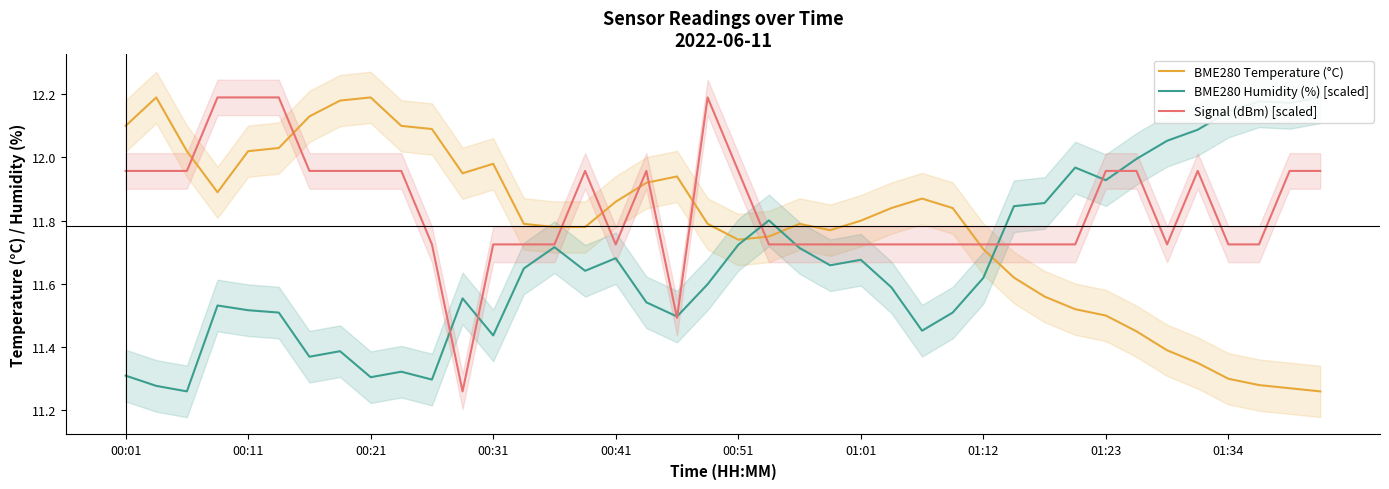

What is the maximum value shown in the chart?

12.2